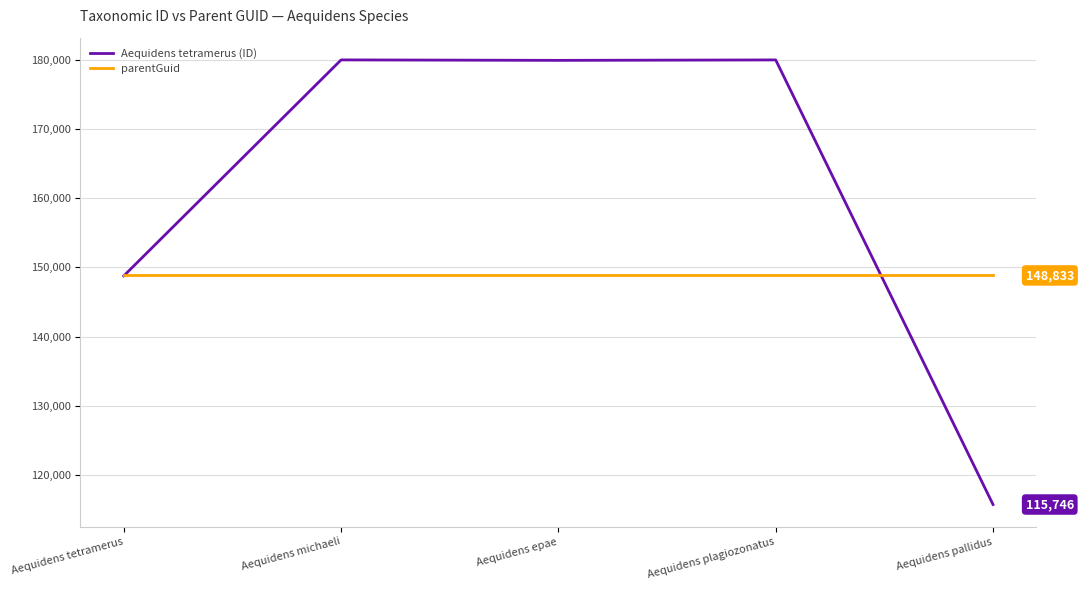

True or false: Aequidens tetramerus (ID) has more than 0 points higher than both neighbors.

True